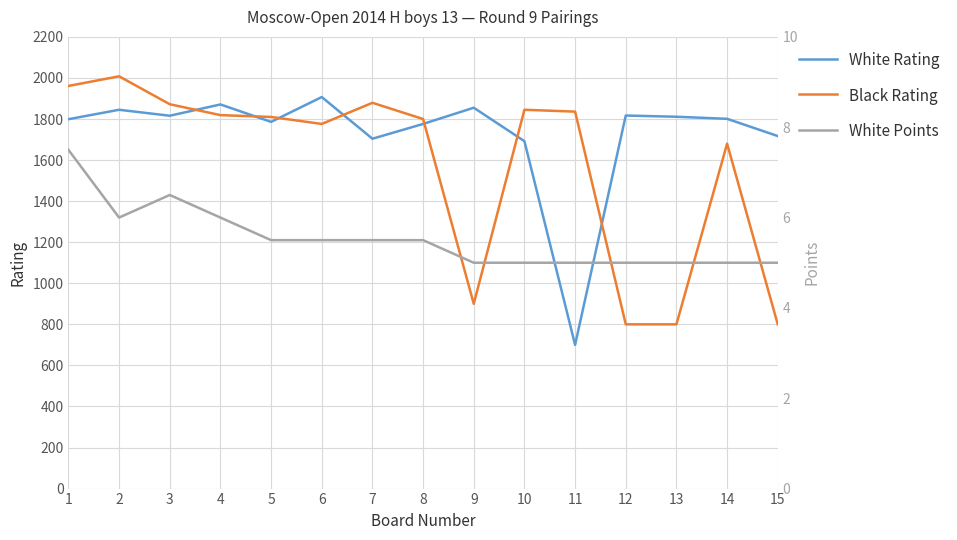

What are all the series names shown in the legend?

White Rating, Black Rating, White Points